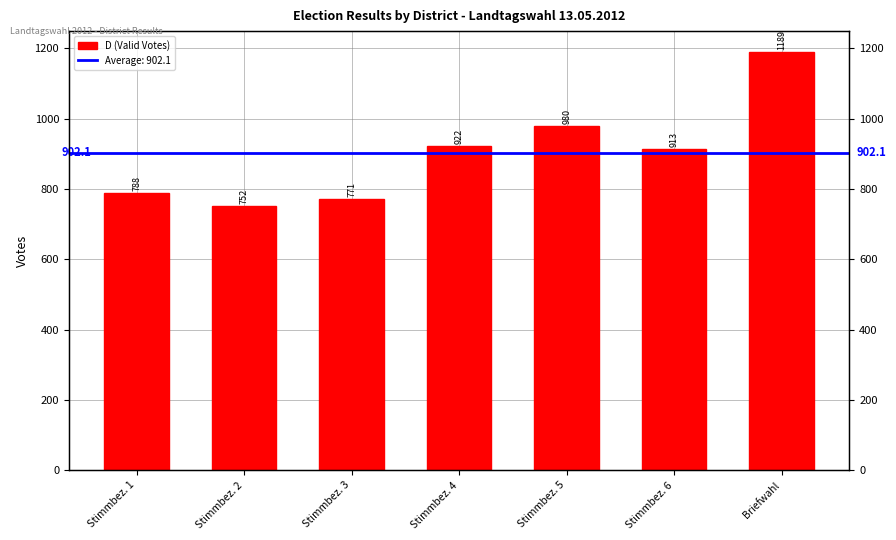

Reading left to right, list all the values displayed in this chart.

788	752	771	922	980	913	1189